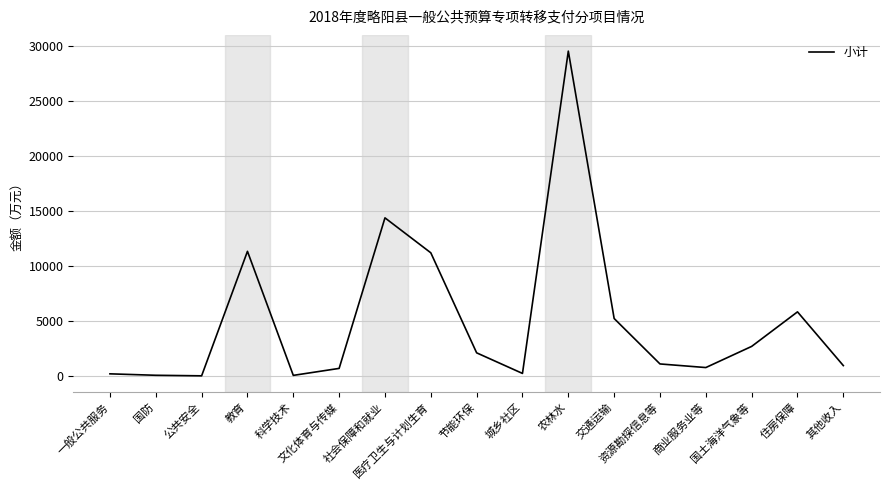

What is the difference between the values at 文化体育与传媒 and 国防?

625